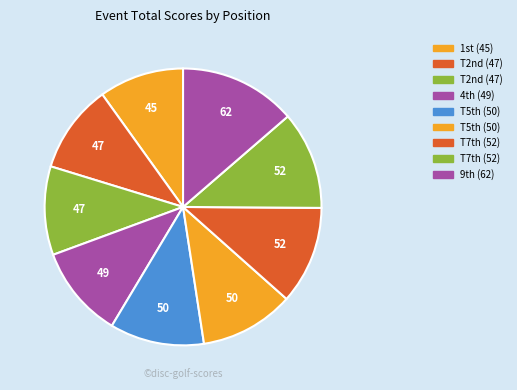

How many segments does this pie chart have?

9